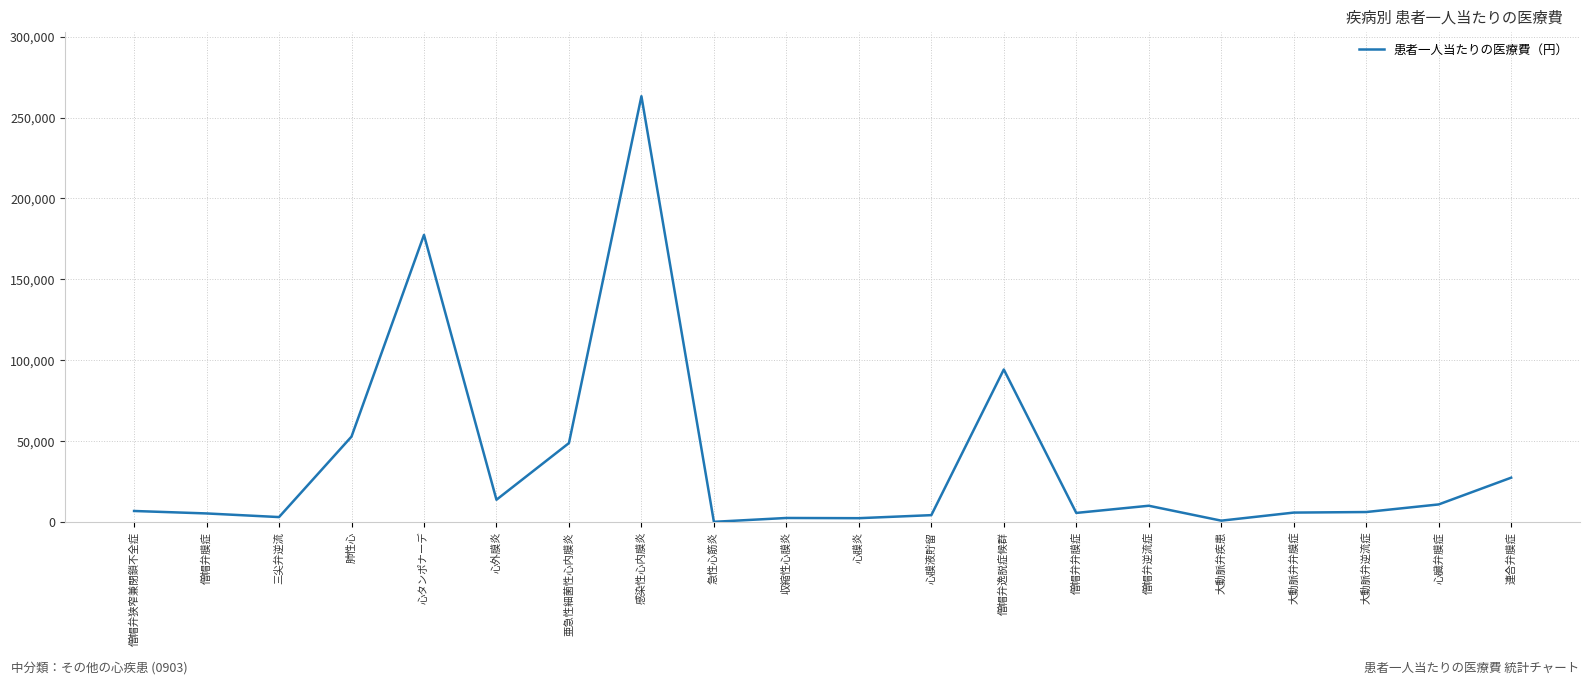

What is the ratio of the value at 連合弁膜症 to the value at 肺性心?

0.5